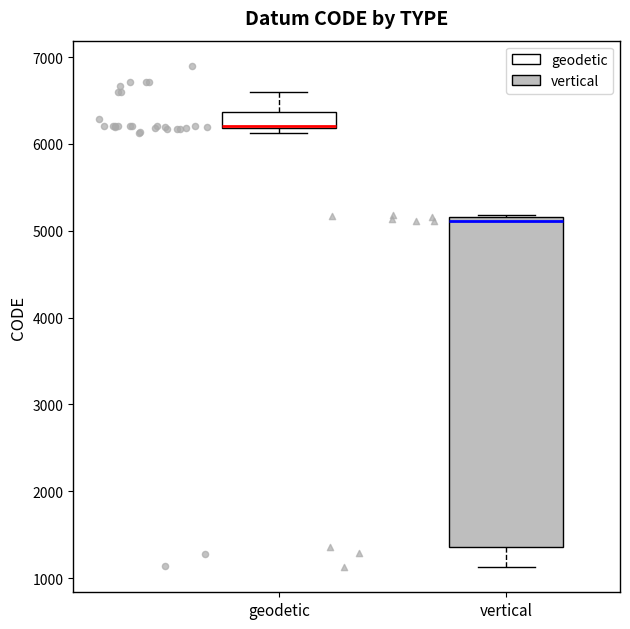

Reading left to right, read every box against the y-axis: the position of its median line, the range the box covers, and the ends of its whiskers. The values are not printed on the chart, so give them approximately, as read against the axis.

geodetic: median 6200 (drawn on the box's lower edge), box 6200 to 6400, whiskers 6100 to 6600
vertical: median 5100, box 1400 to 5200, whiskers 1100 to 5200